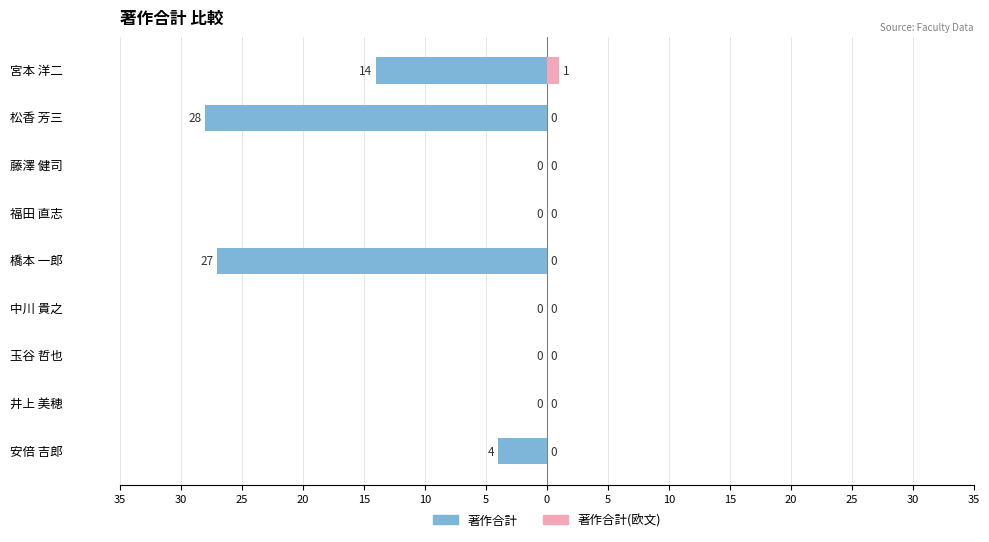

What are all the series names shown in the legend?

著作合計, 著作合計(欧文)